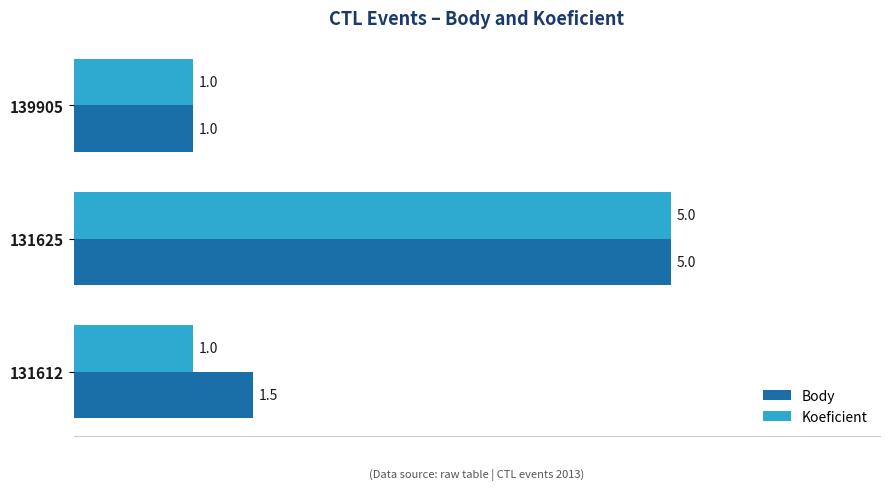

Is it true that Body equals 1.5 at 131612?

True